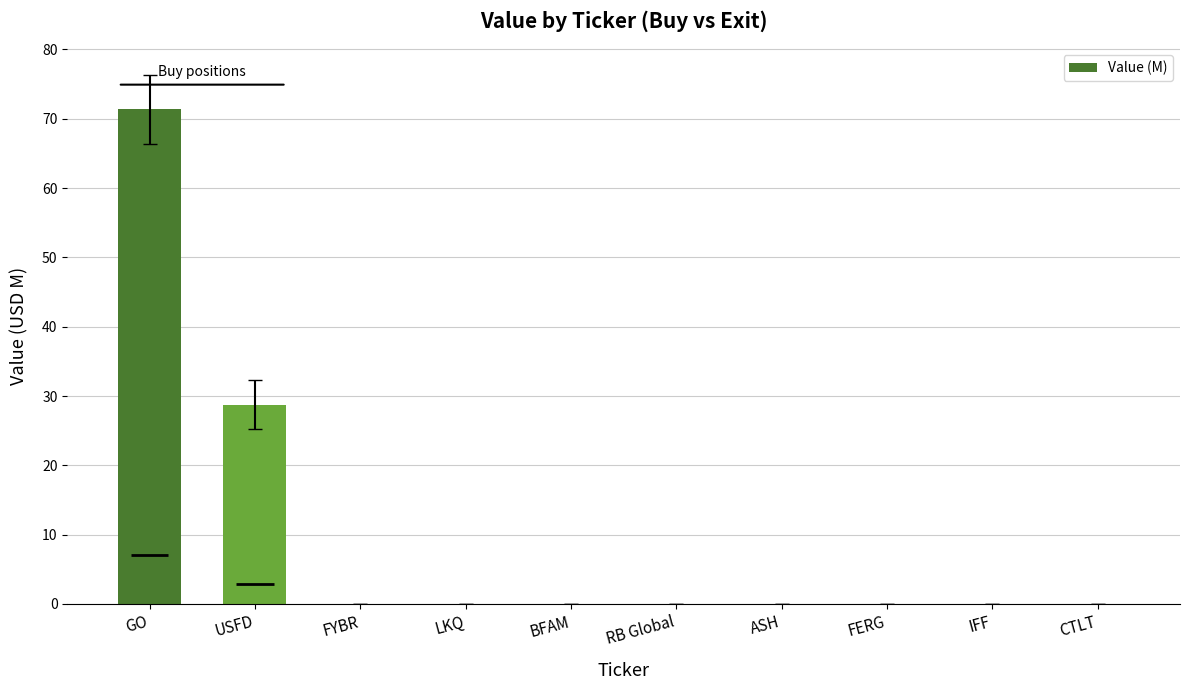

What is the label of the 6th bar from the left?

RB Global